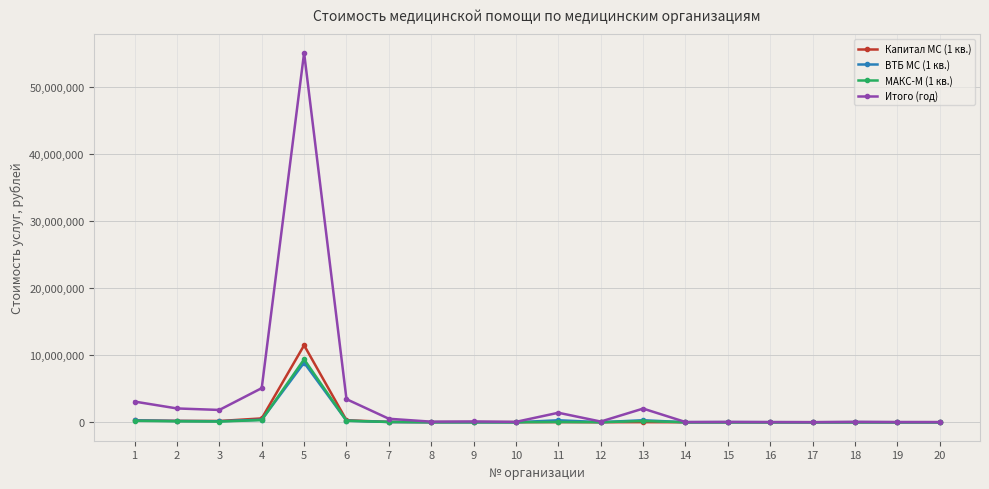

Which series has the widest spread of values?

Итого (год)